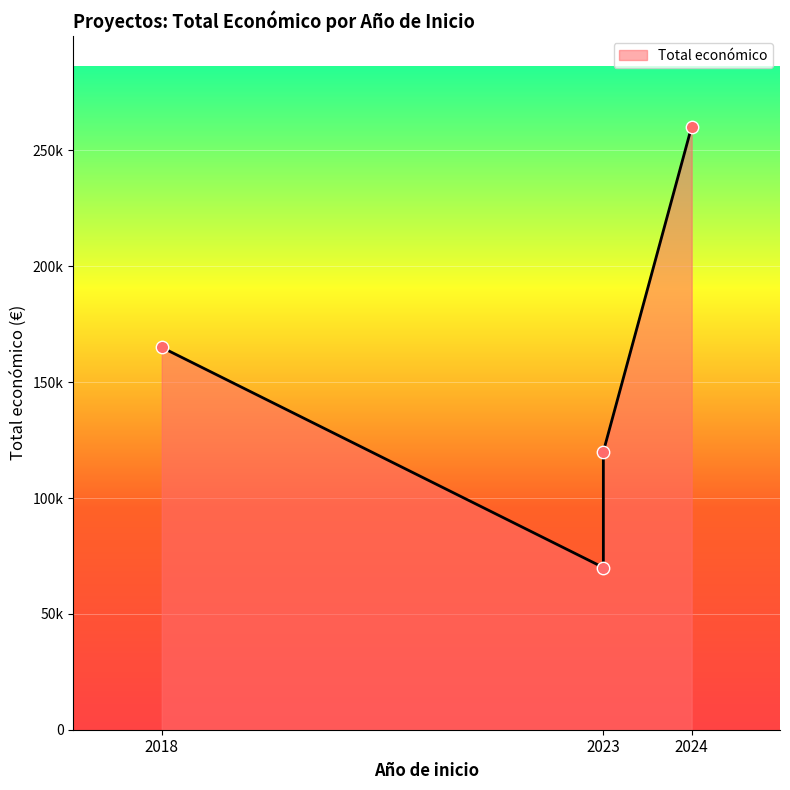

Approximately how many times larger is the value at 2024 compared to 2023?

3.7